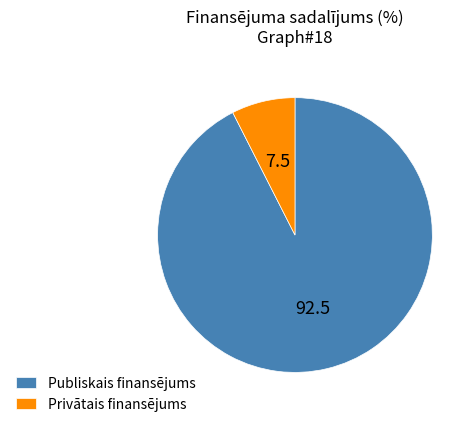

Rank the categories by value from lowest to highest.

Privātais finansējums, Publiskais finansējums